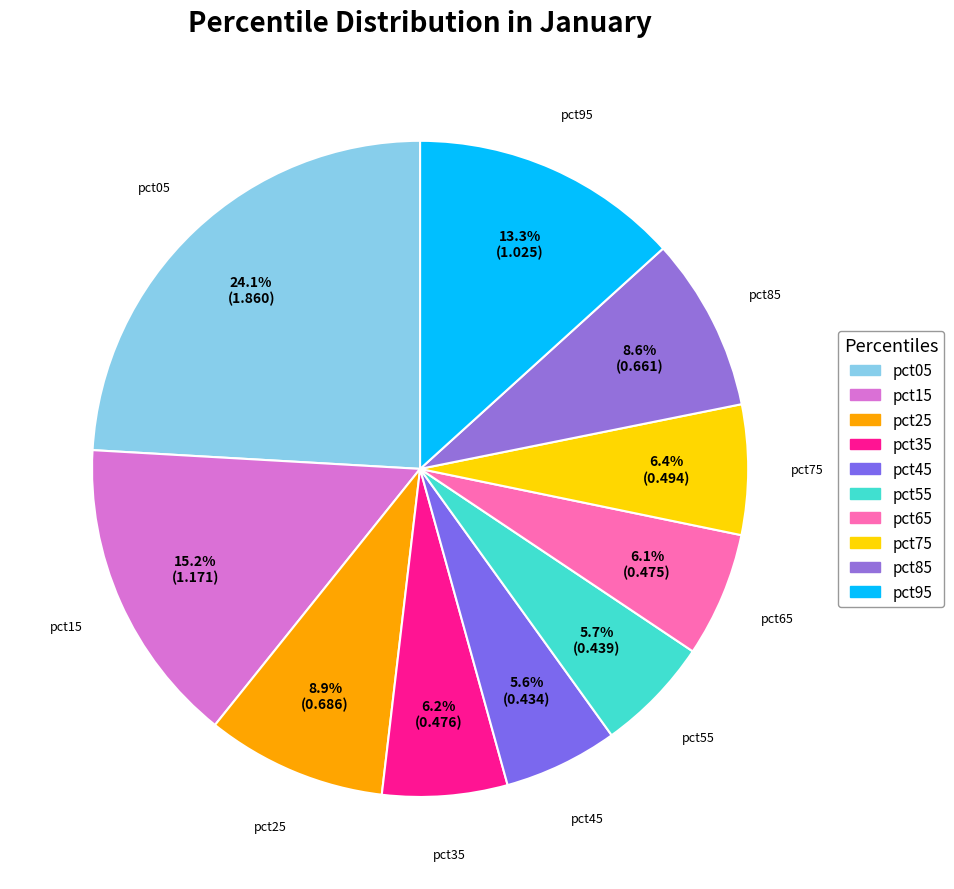

What percentage is the pct45 slice, to the nearest percent?

6%